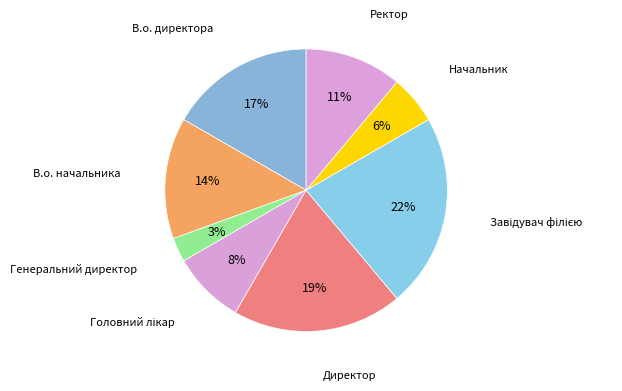

Do Директор and В.о. директора together represent more than half of the pie?

No